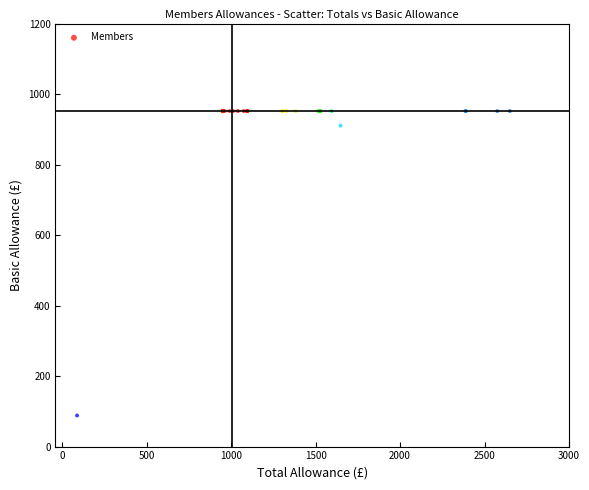

What Y value in the scatter plot is closest to 519?

910.4